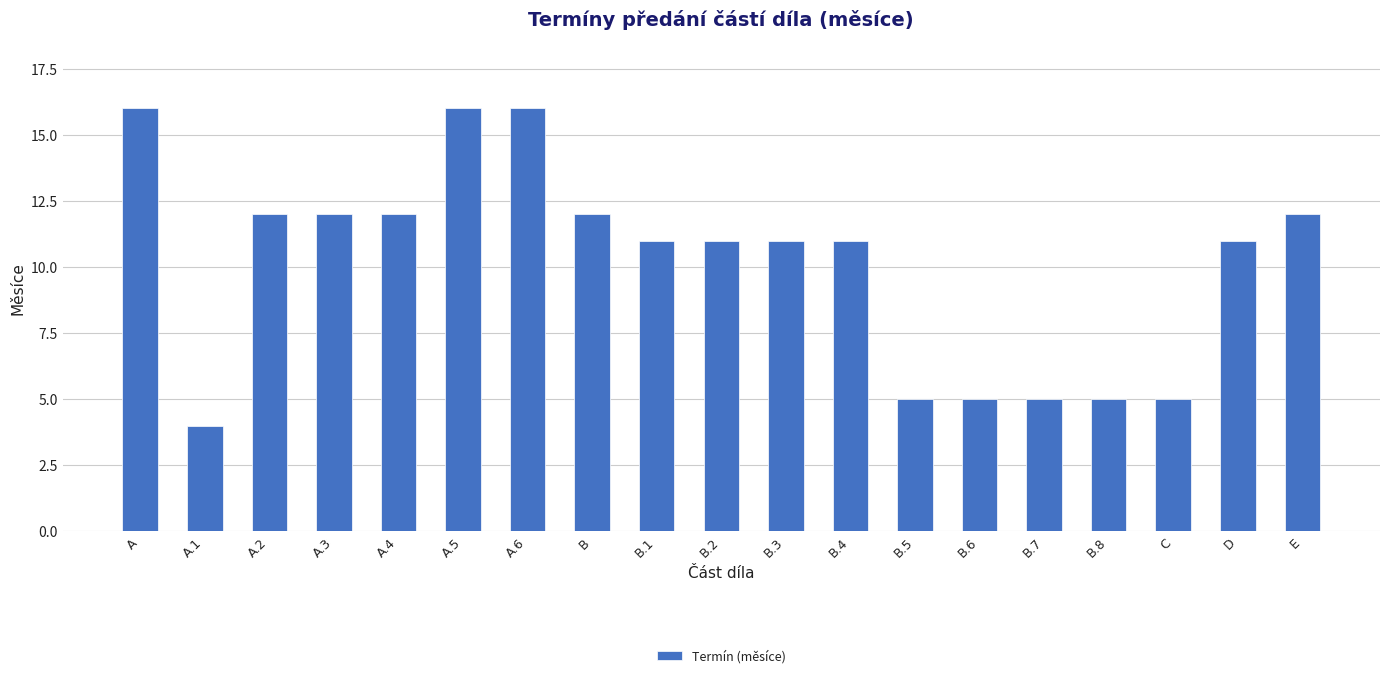

Which label corresponds to the smallest value in the chart?

A.1